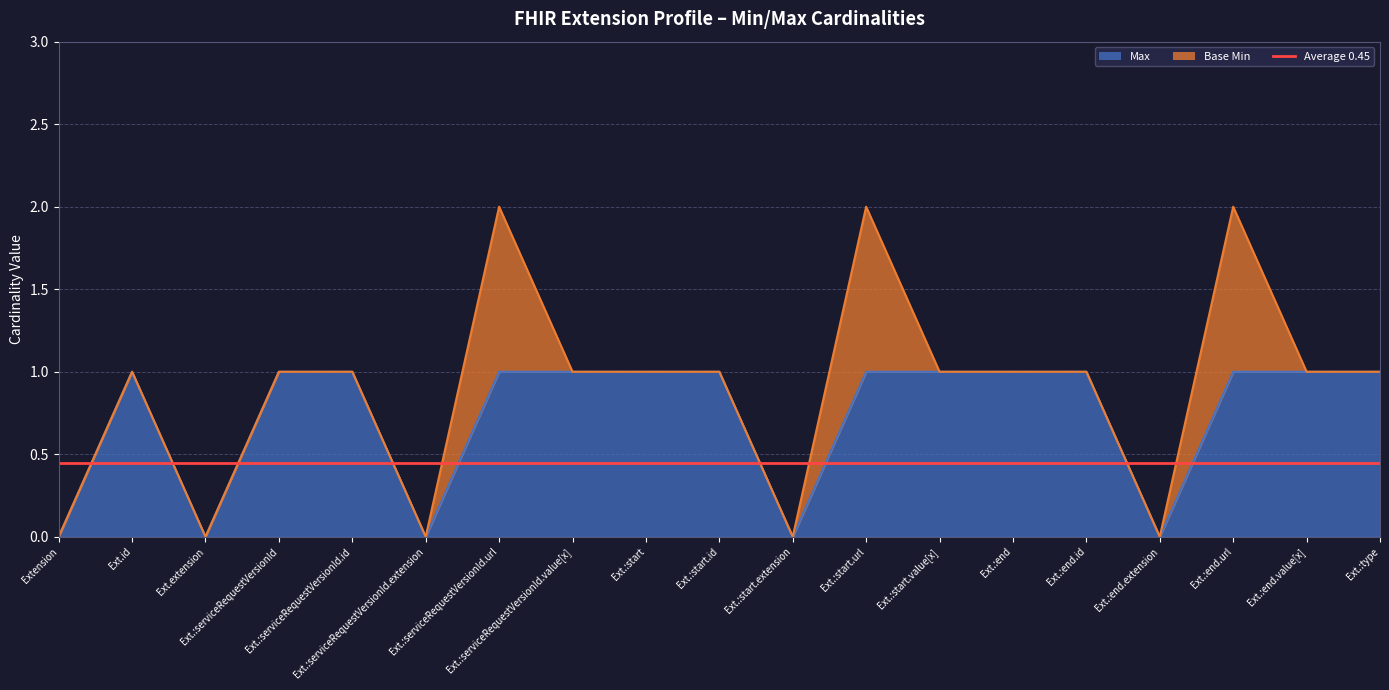

List the labels in order of value, largest first.

Ext.id, Ext.:serviceRequestVersionId, Ext.:serviceRequestVersionId.id, Ext.:serviceRequestVersionId.url, Ext.:serviceRequestVersionId.value[x], Ext.:start, Ext.:start.id, Ext.:start.url, Ext.:start.value[x], Ext.:end, Ext.:end.id, Ext.:end.url, Ext.:end.value[x], Ext.:type, Extension, Ext.extension, Ext.:serviceRequestVersionId.extension, Ext.:start.extension, Ext.:end.extension